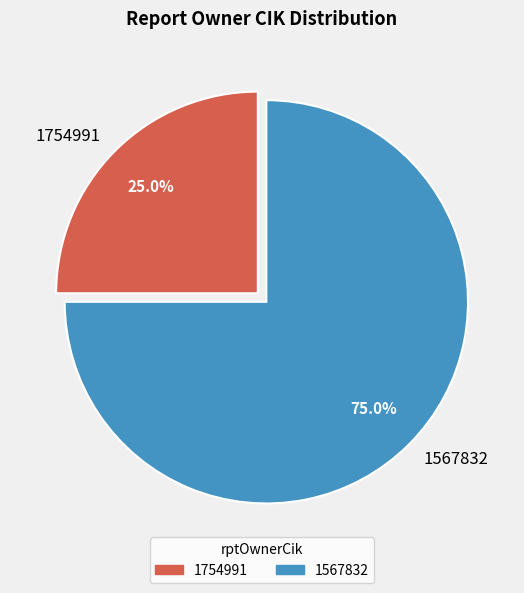

Count the number of slices in the pie.

2